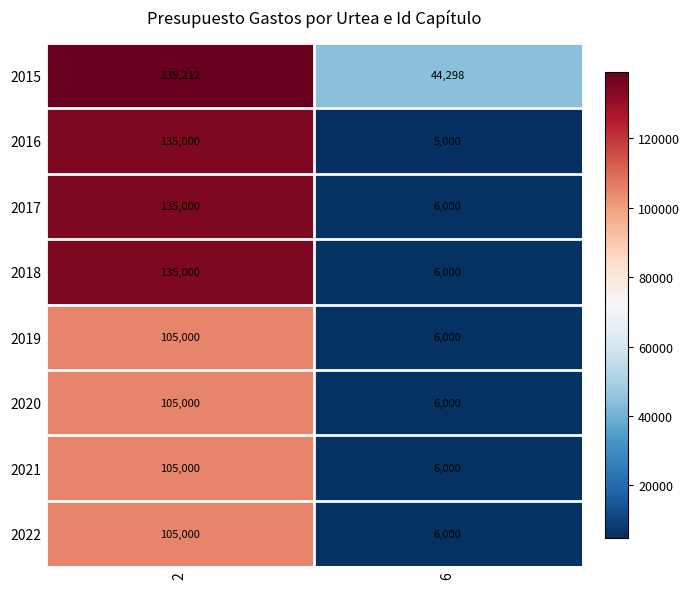

What is the spread (max minus min) of values at 2?

34212